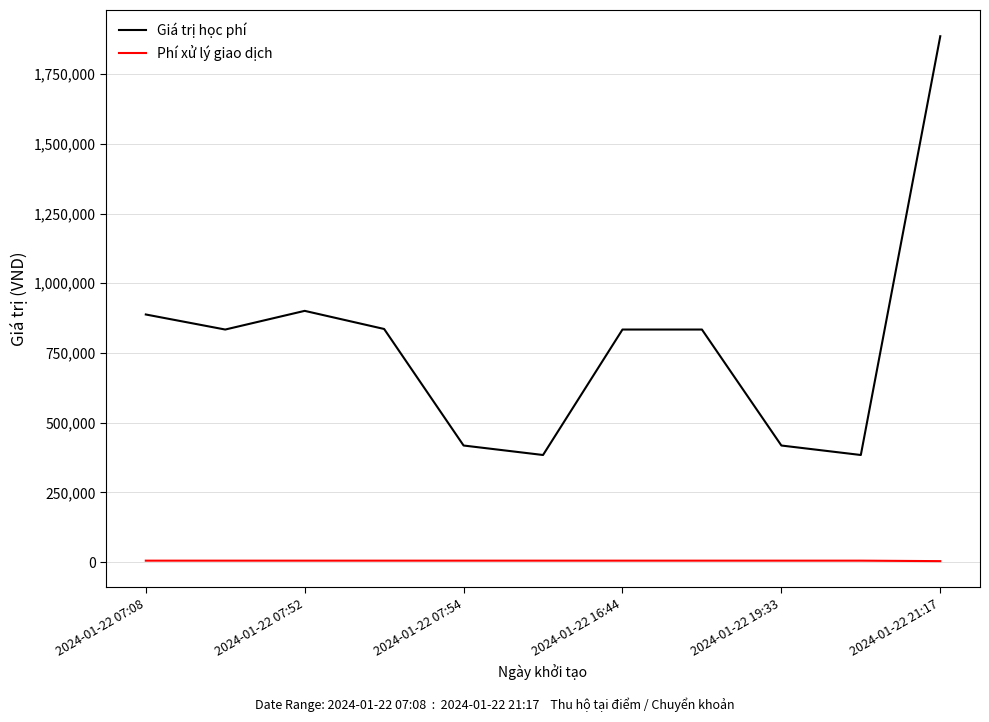

What is the maximum value shown in the chart?

1886000